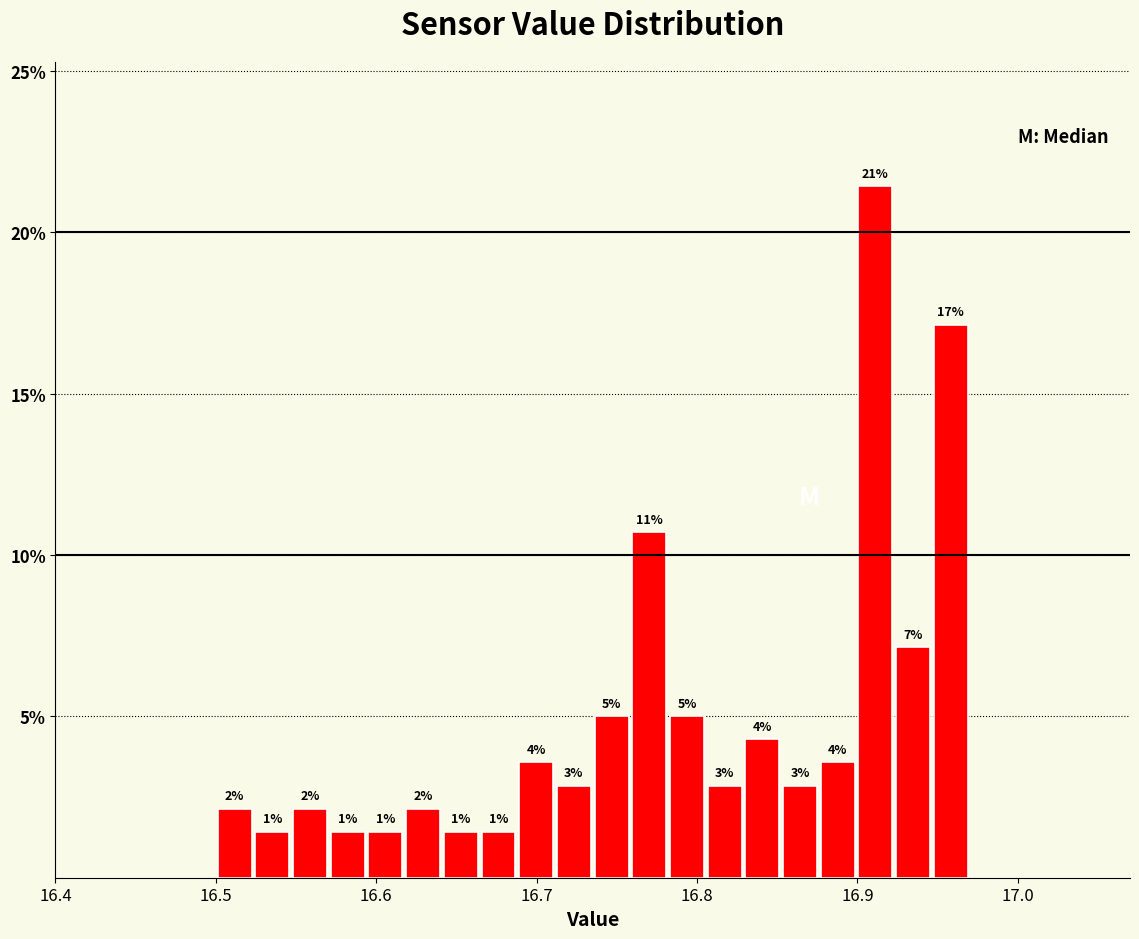

Read against the x-axis, roughly where is the centre of the tallest bar?

16.91